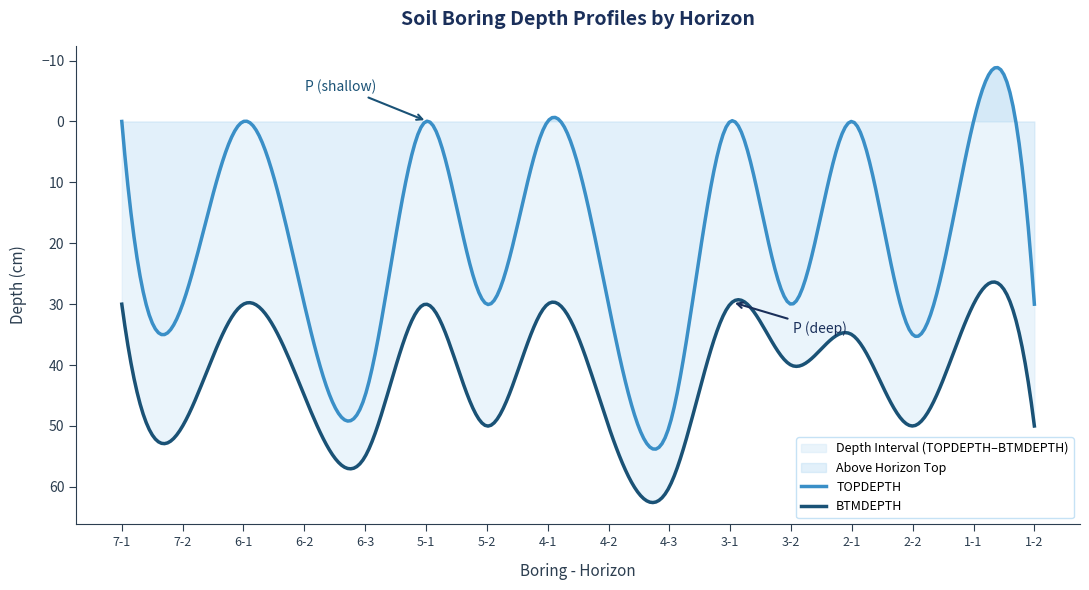

What is the total value across all series at 7-2?

80